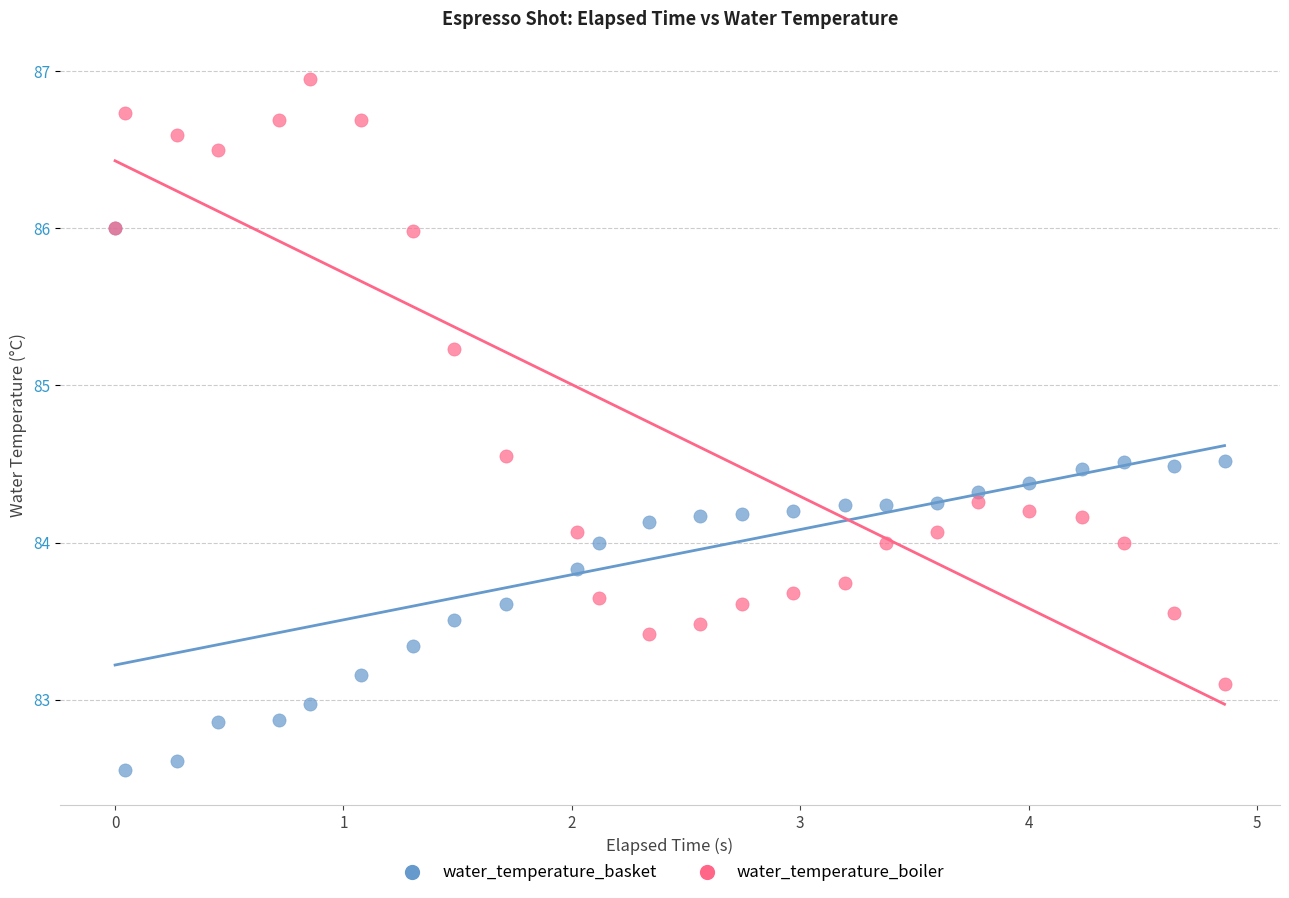

Which series reaches the maximum Y coordinate?

water_temperature_boiler